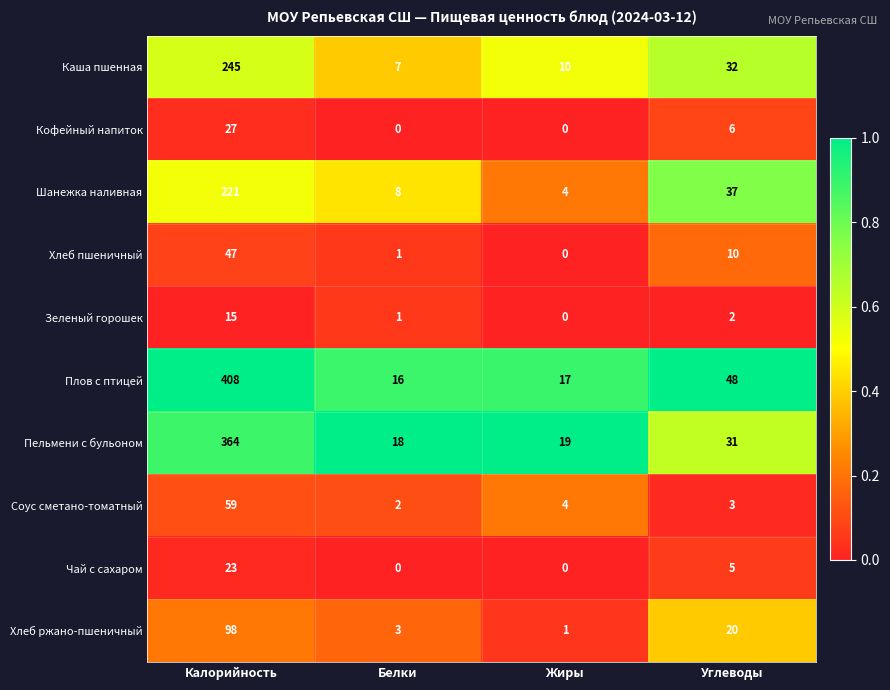

What is the average value of the Кофейный напиток series?

8